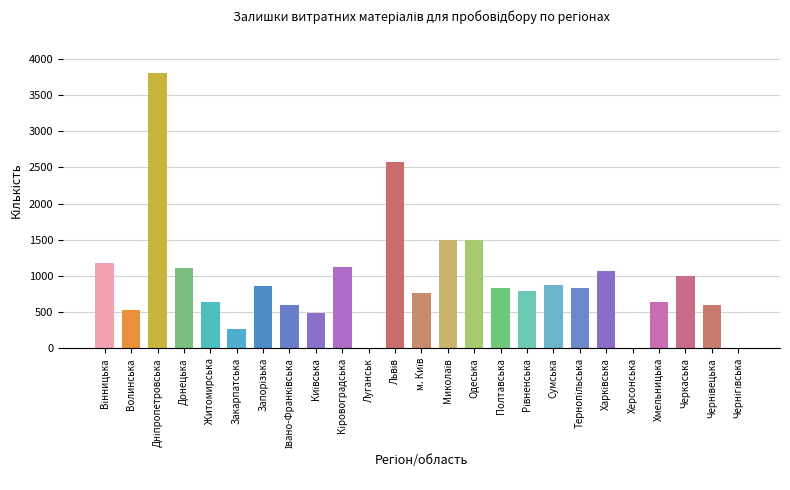

Read the value at Житомирська.

645